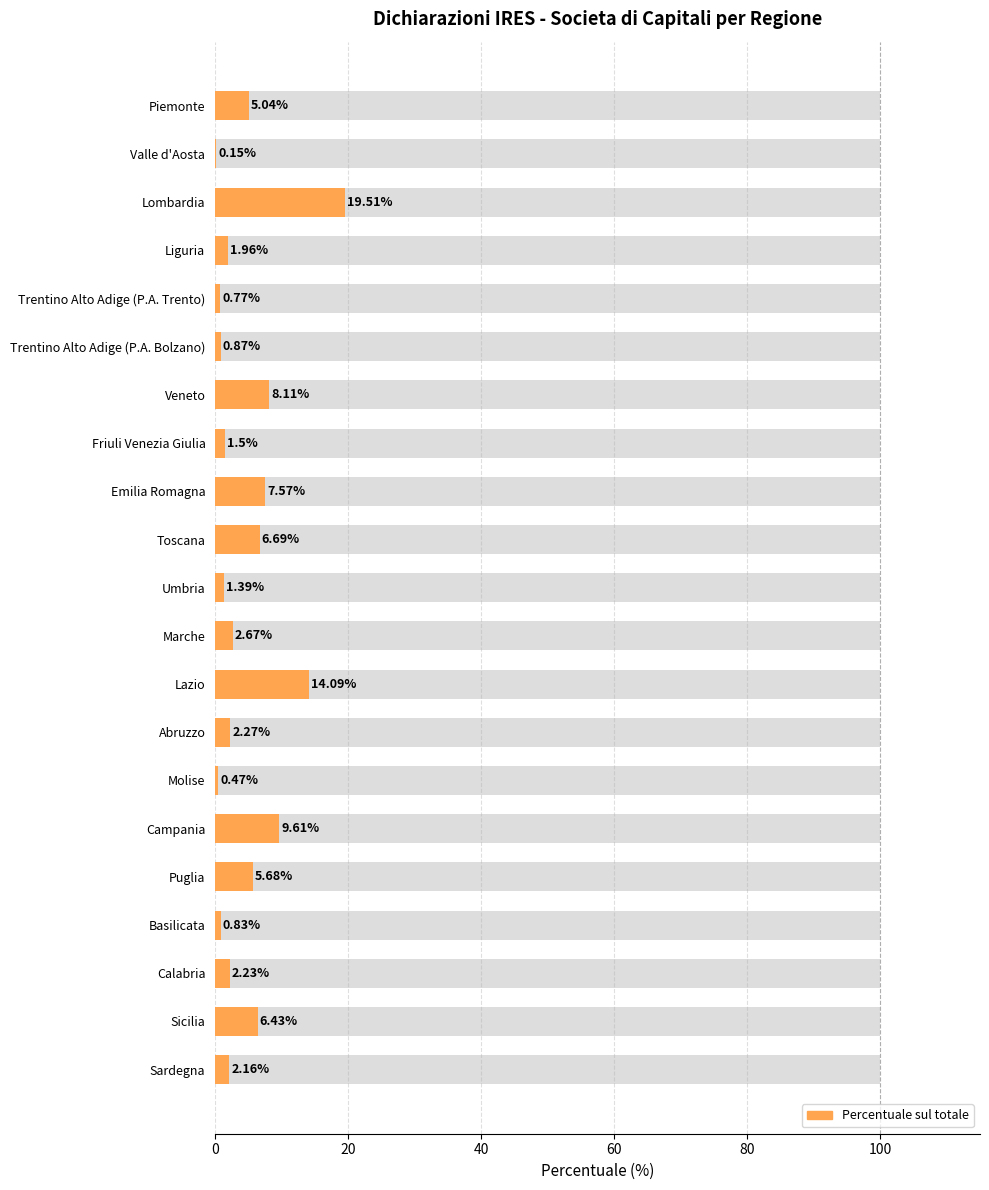

What is the difference between the maximum and second lowest values?

19.0